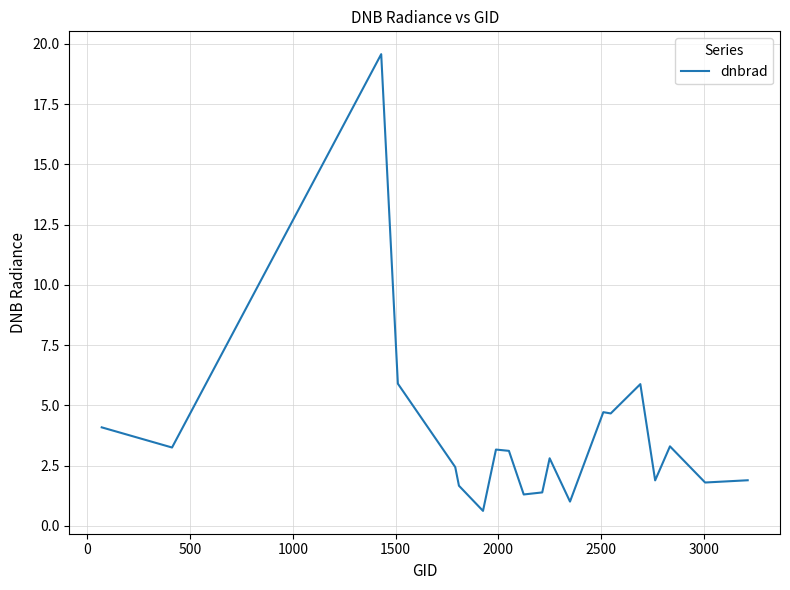

What is the maximum value shown in the chart?

19.6